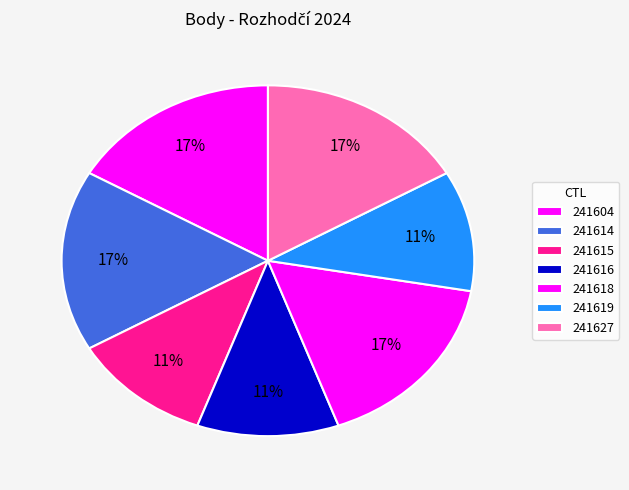

Count the number of slices in the pie.

7